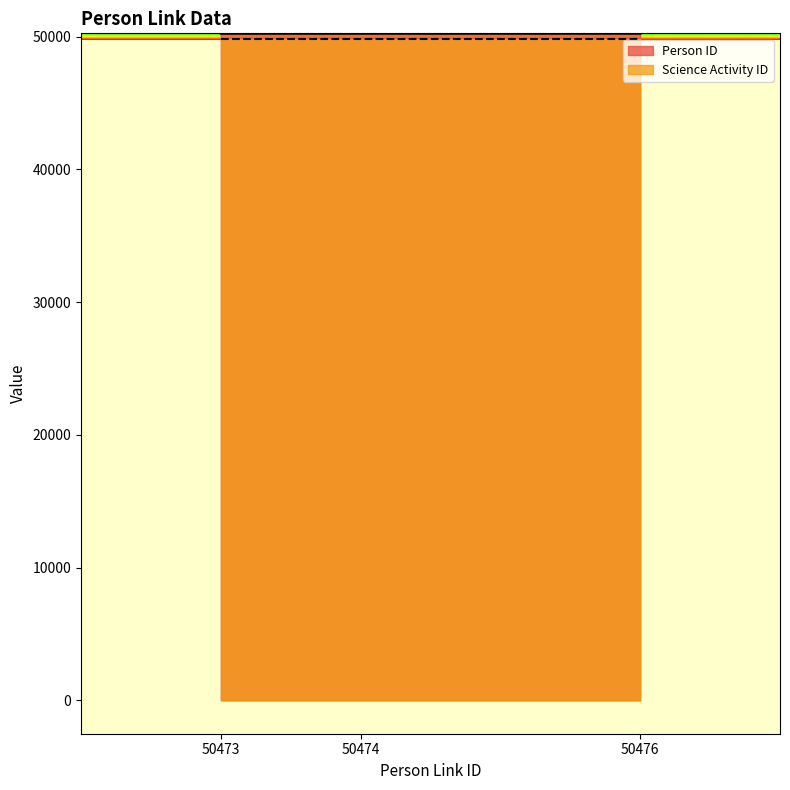

What is the average value?

50227